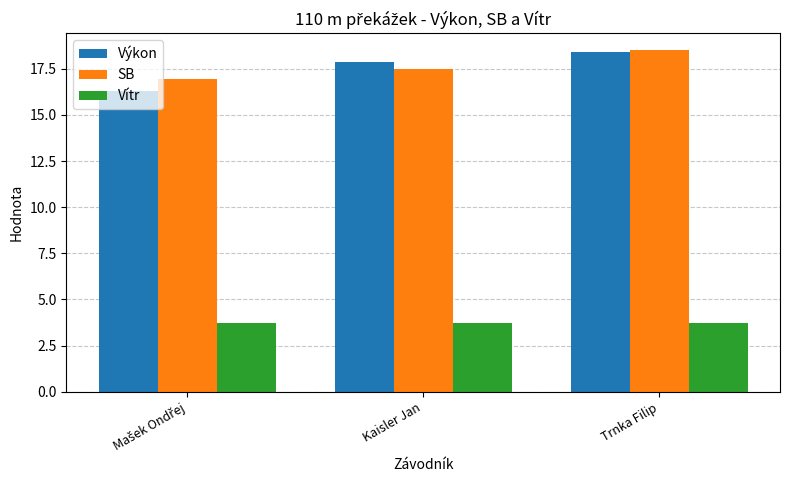

Is it true that Vítr equals 2.2 at Trnka Filip?

False